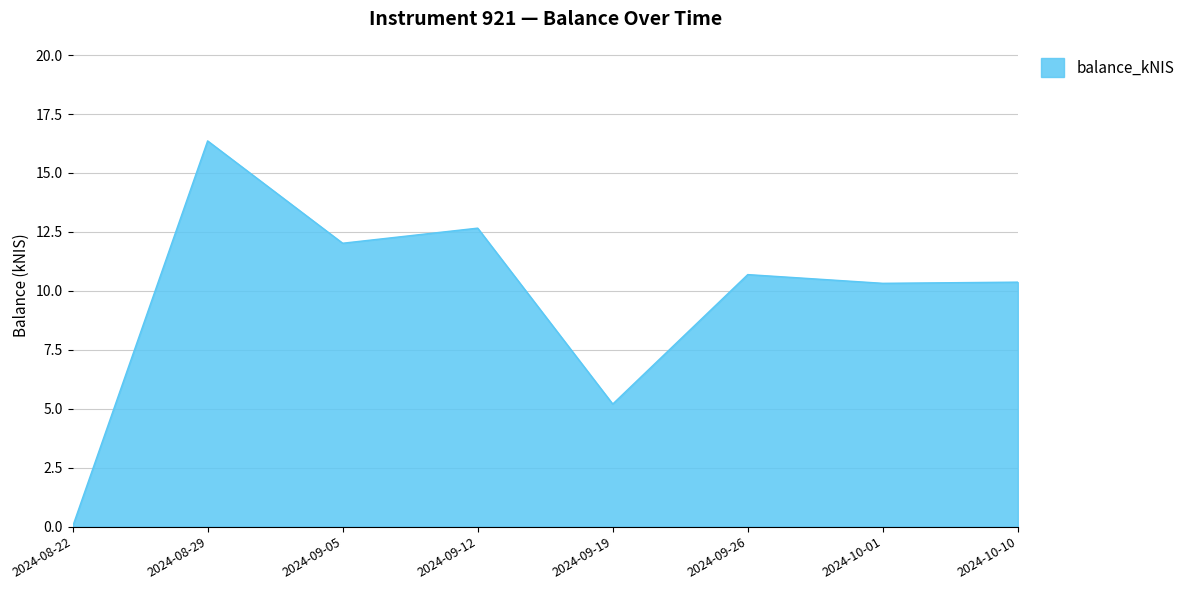

How many distinct data groups are displayed?

1